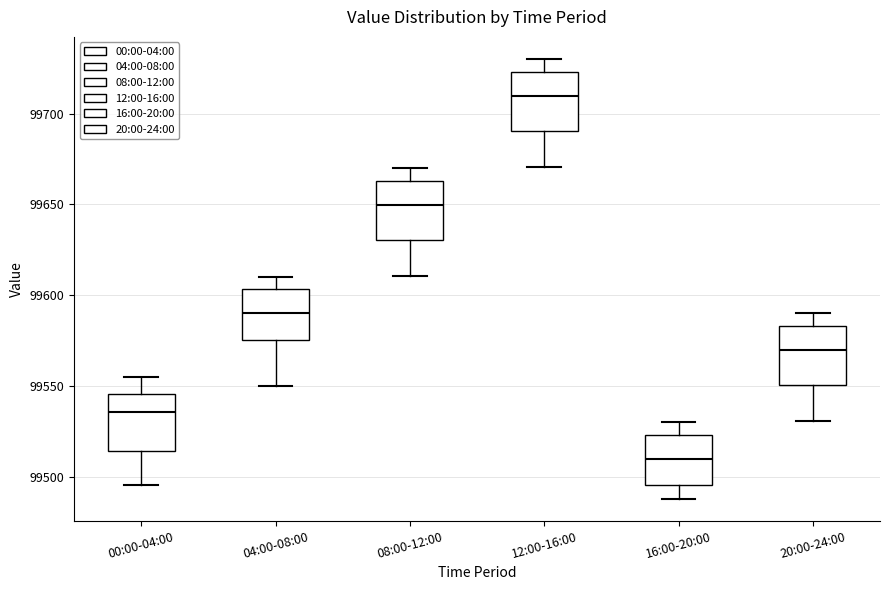

Reading left to right, read every box against the y-axis: the position of its median line, the range the box covers, and the ends of its whiskers. The values are not printed on the chart, so give them approximately, as read against the axis.

00:00-04:00: median 99535, box 99515 to 99545, whiskers 99495 to 99555
04:00-08:00: median 99590, box 99575 to 99605, whiskers 99550 to 99610
08:00-12:00: median 99650, box 99630 to 99665, whiskers 99610 to 99670
12:00-16:00: median 99710, box 99690 to 99725, whiskers 99670 to 99730
16:00-20:00: median 99510, box 99495 to 99525, whiskers 99490 to 99530
20:00-24:00: median 99570, box 99550 to 99585, whiskers 99530 to 99590